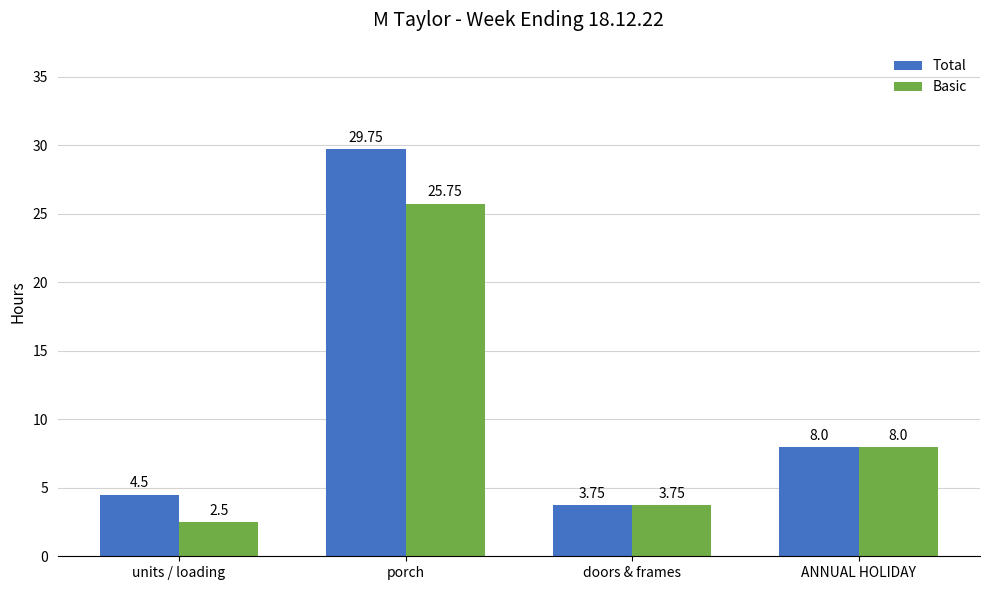

Which series has the largest total across all categories?

Total